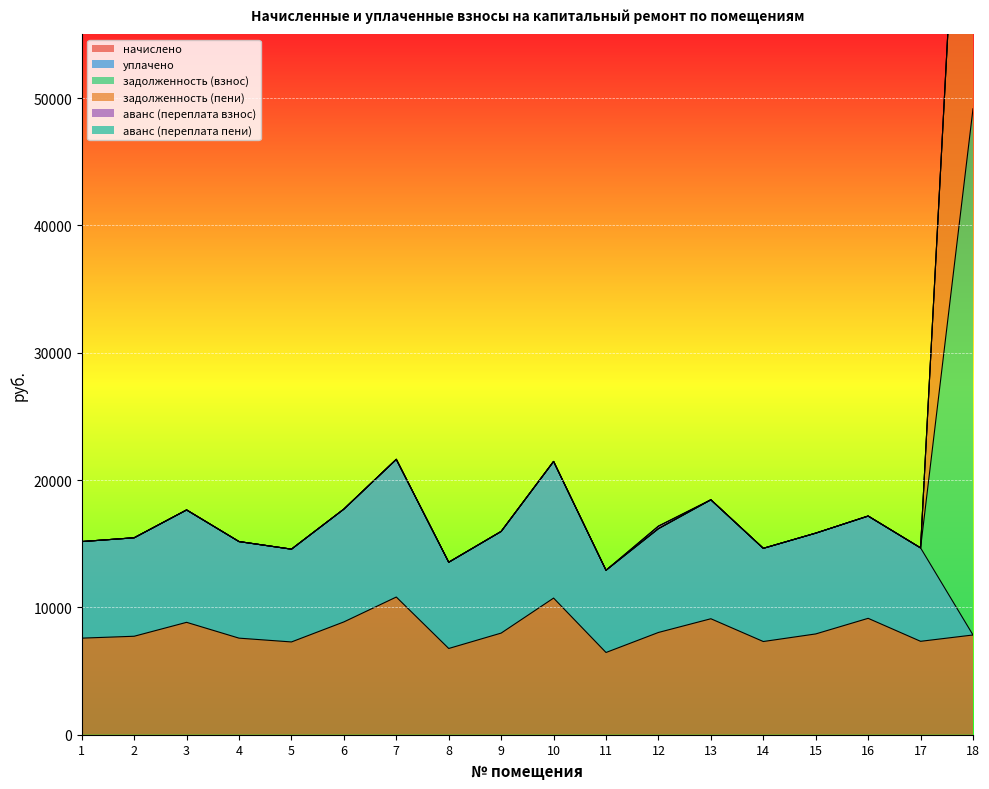

What is the total value across all series at 3?

44132.4